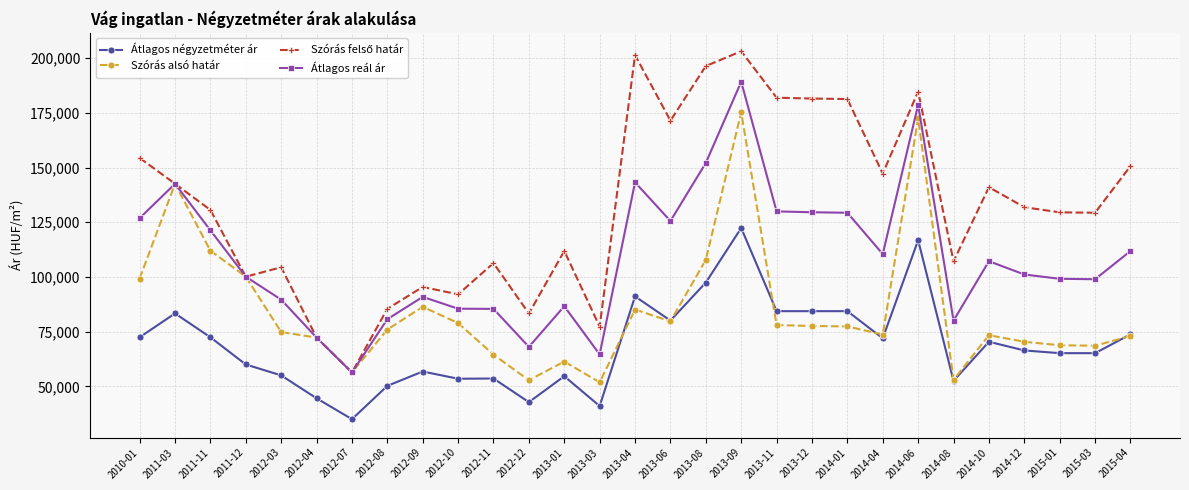

Is this an area chart (filled region under the line)?

No